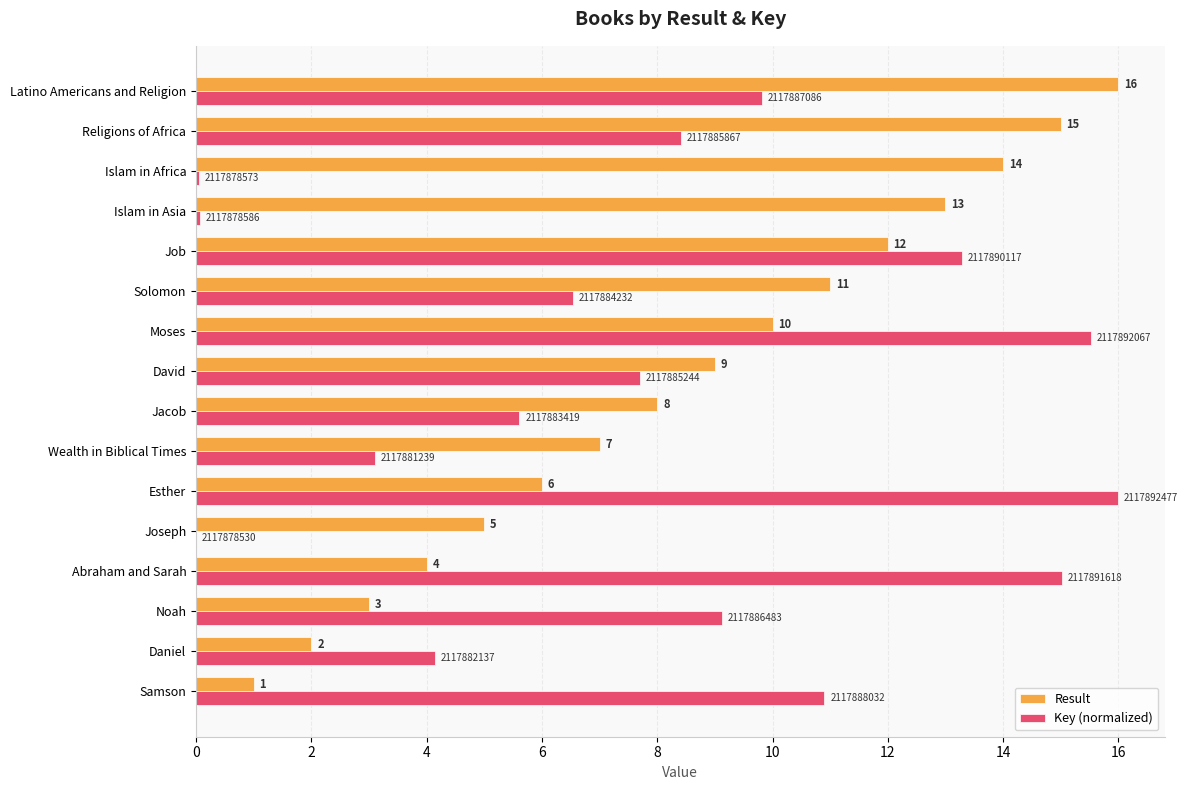

Which series has the largest total across all categories?

Result